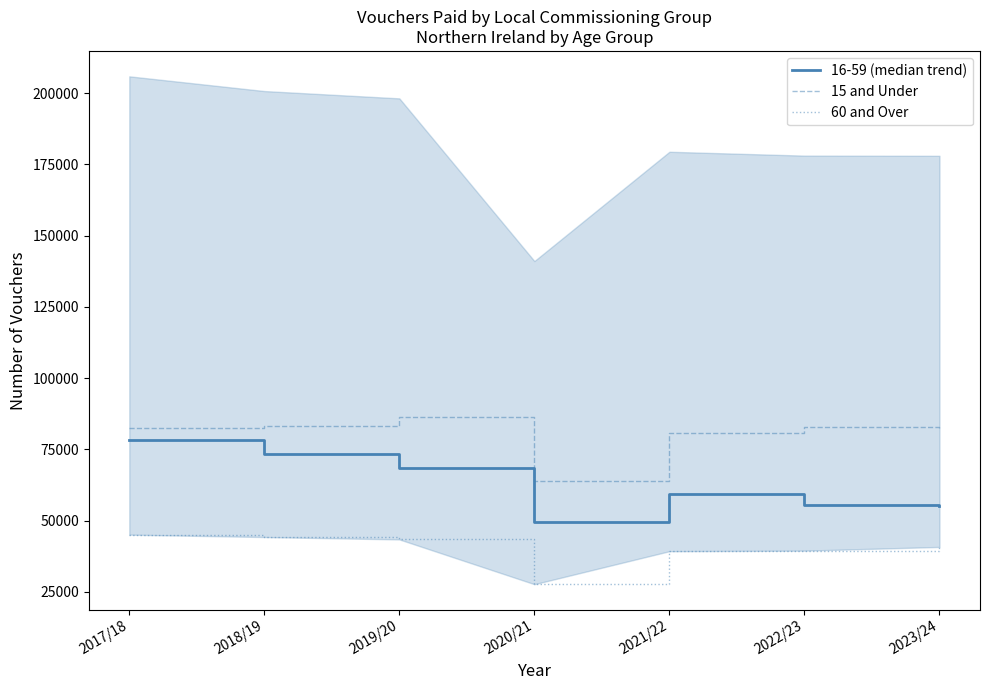

Reading left to right, extract all data points from this chart.

16-59 (median trend): 78166	73387	68505	49551	59496	55549	55144
15 and Under: 82603	83059	86206	63801	80620	83019	82057
60 and Over: 45094	44257	43423	27721	39291	39484	40788